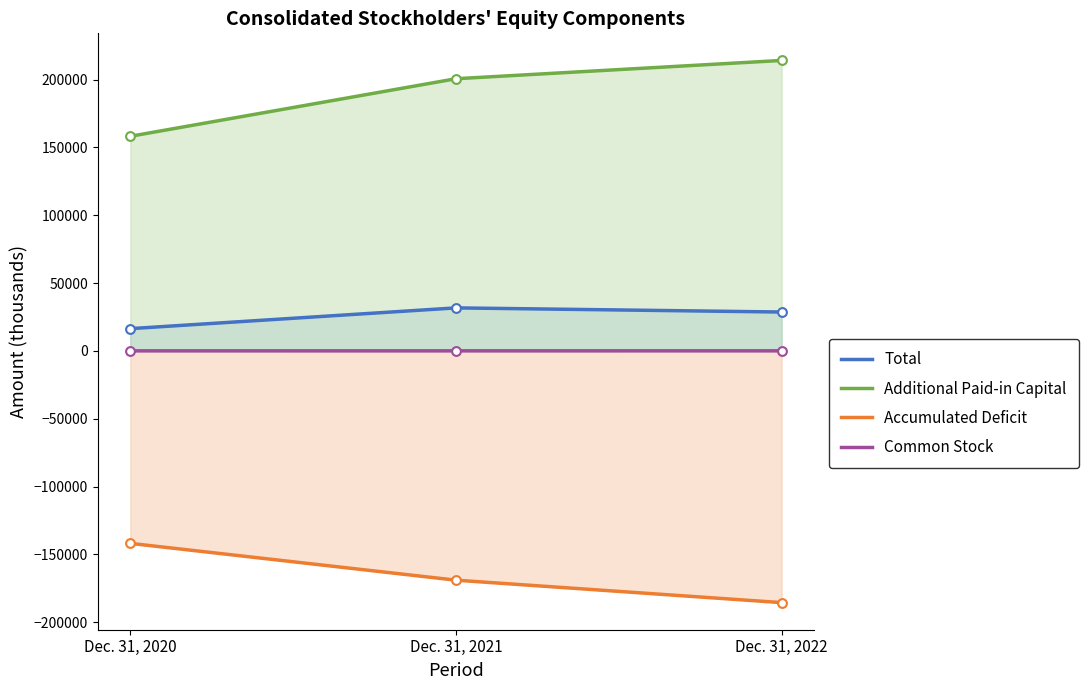

Which series contains the highest Y value?

Additional Paid-in Capital